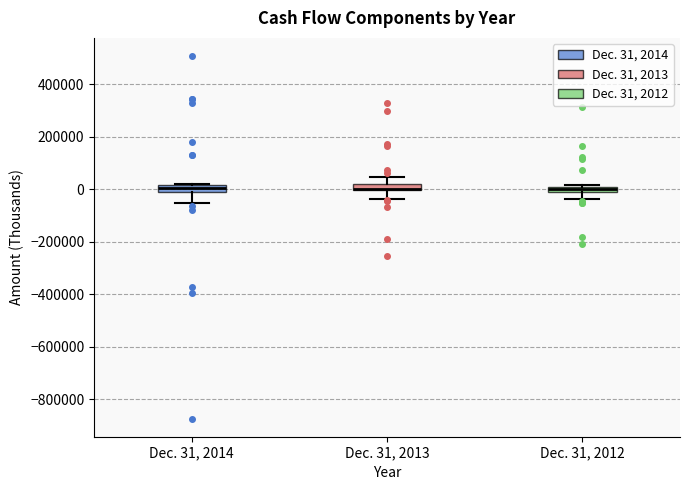

Where is the lower edge of the box for Dec. 31, 2014 on the y-axis? The values are not printed on the chart, so give them approximately, as read against the axis.

-20000